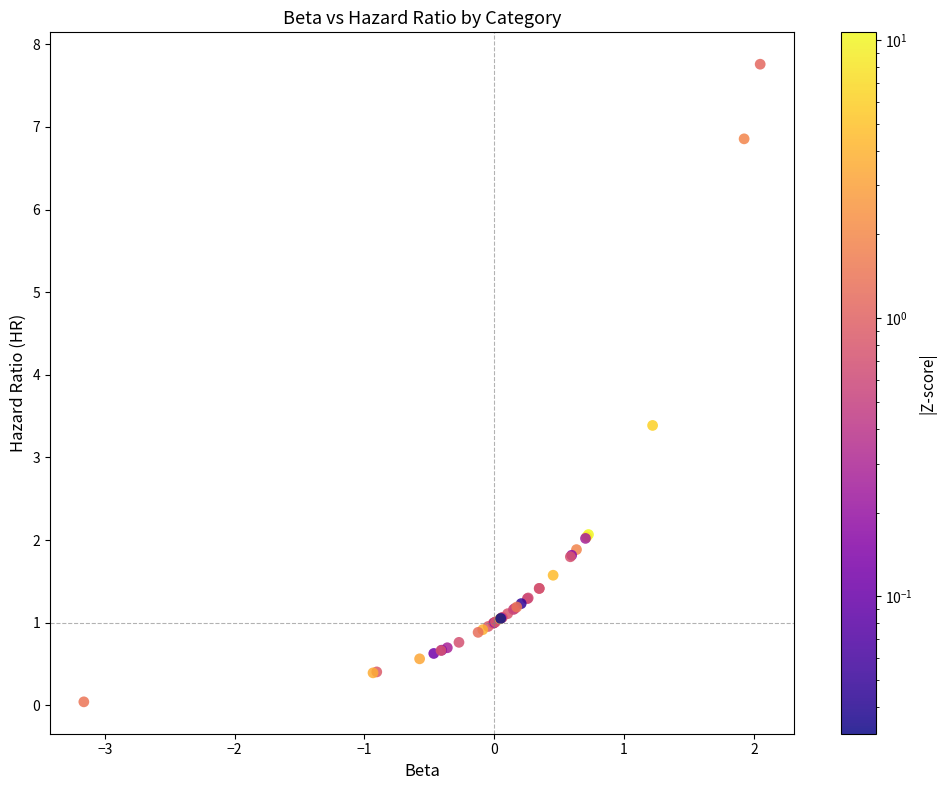

What Y value in the scatter plot is closest to 3?

3.4